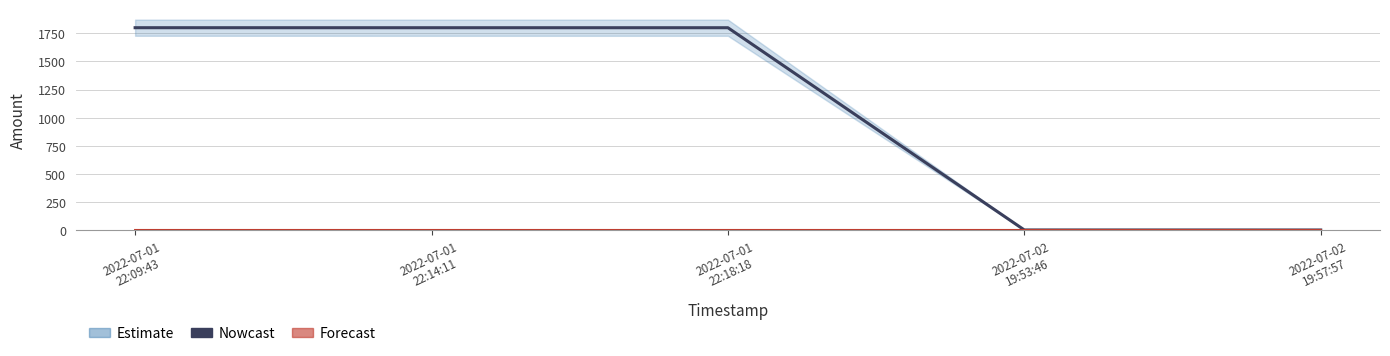

What is the sum of the values at 2022-07-01
22:09:43 and 2022-07-01
22:14:11?

3600.4